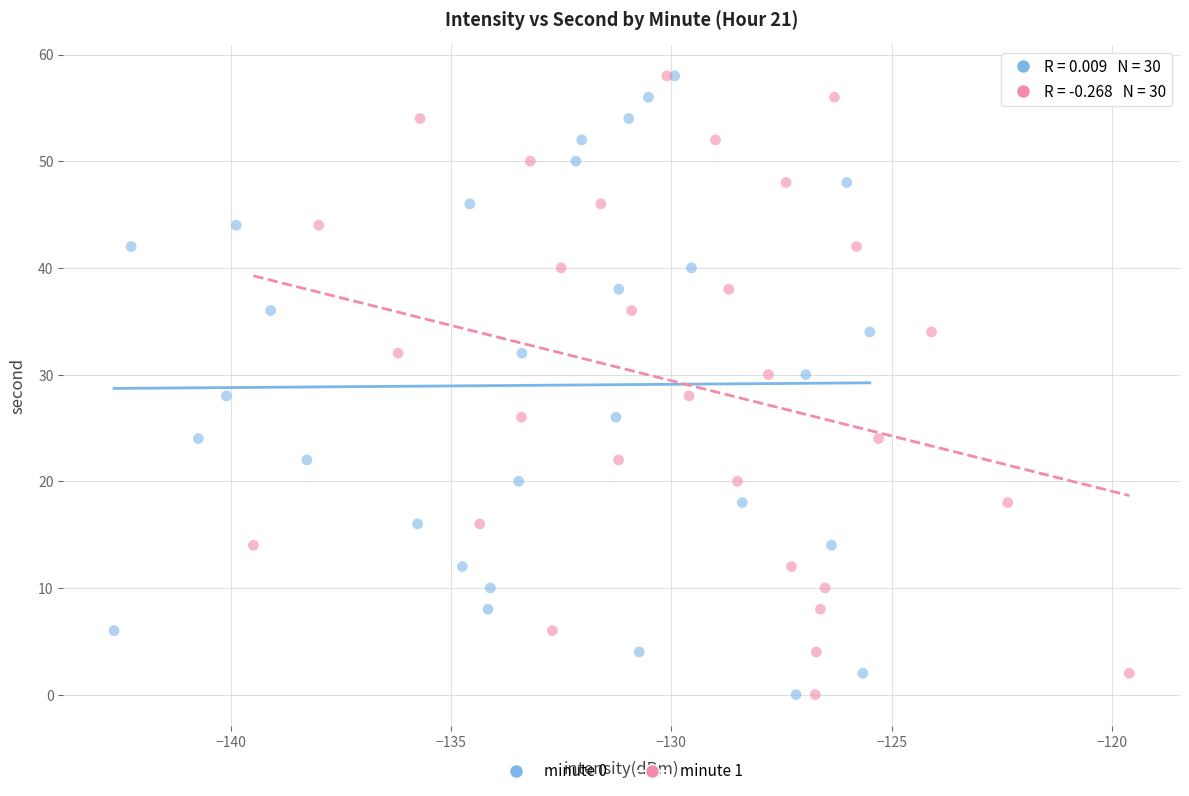

What are all the series names shown in the legend?

minute 0, minute 1